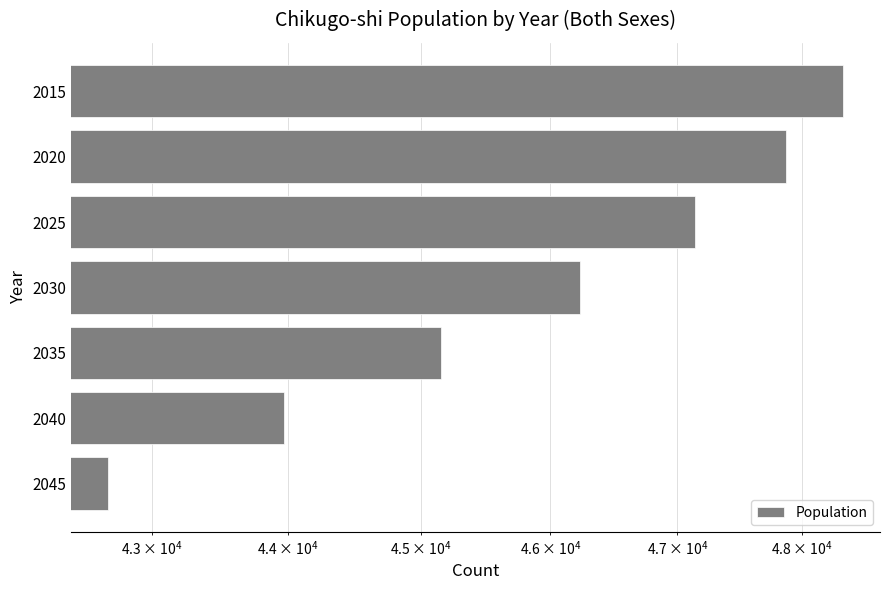

How many categories are shown in the chart?

7